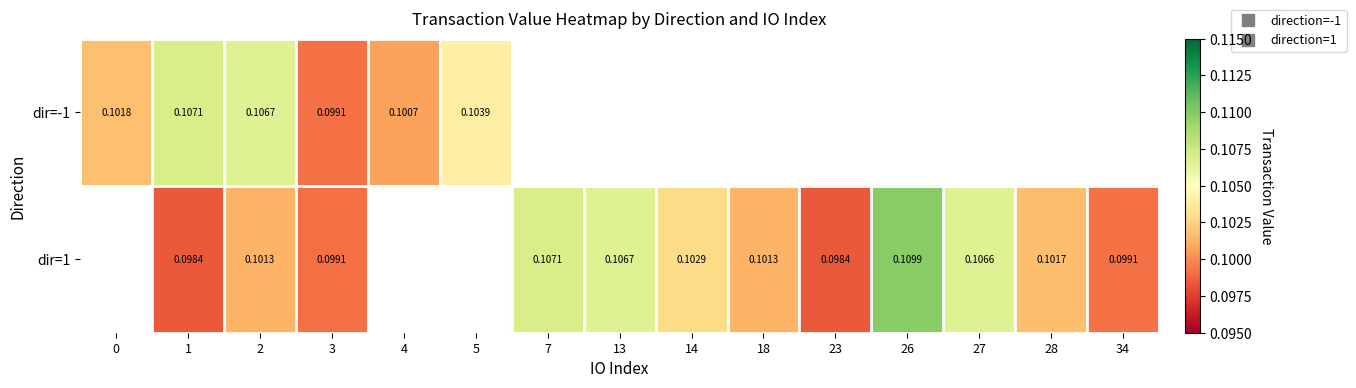

Which category has the lowest value in the dir=-1 series?

3